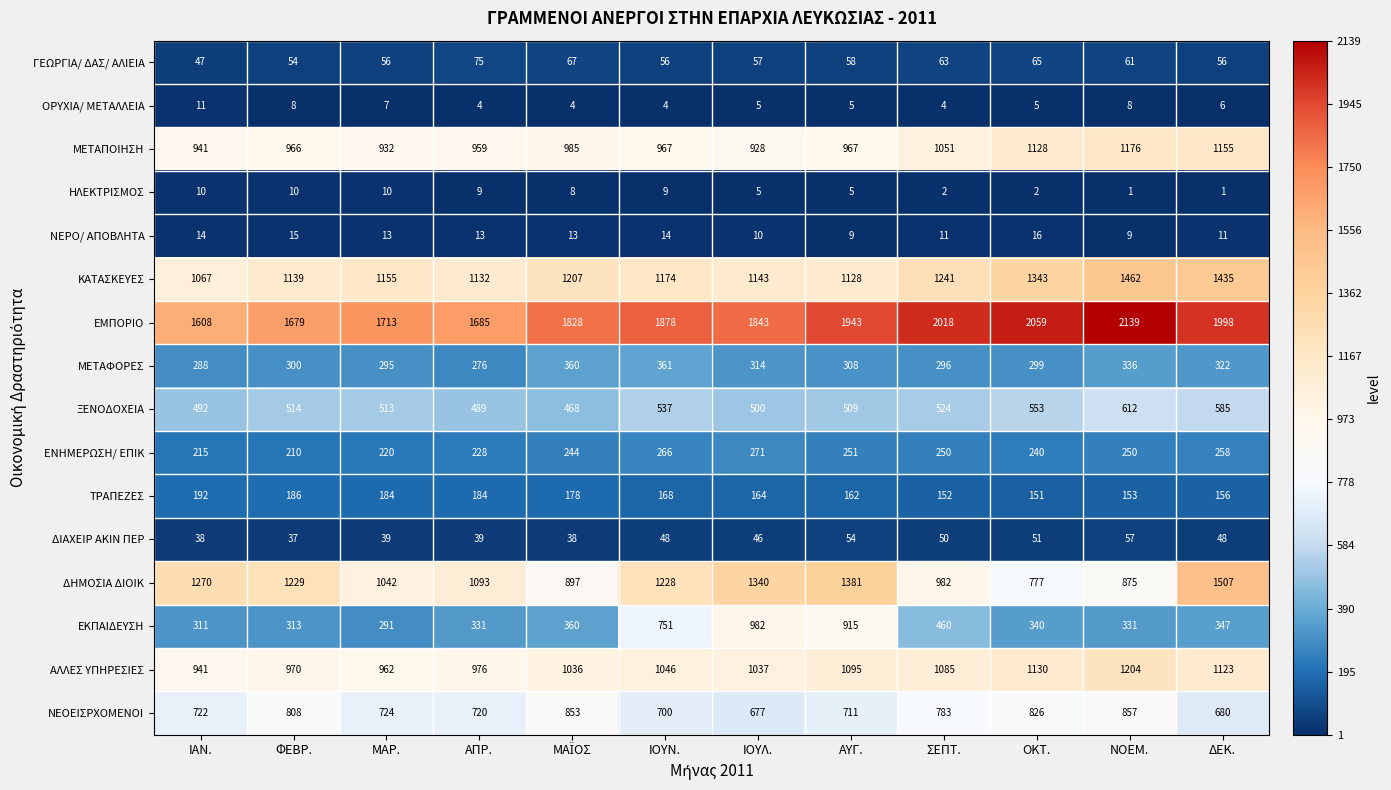

Is it true that ΚΑΤΑΣΚΕΥΕΣ equals 2034 at ΙΟΥΛ.?

False